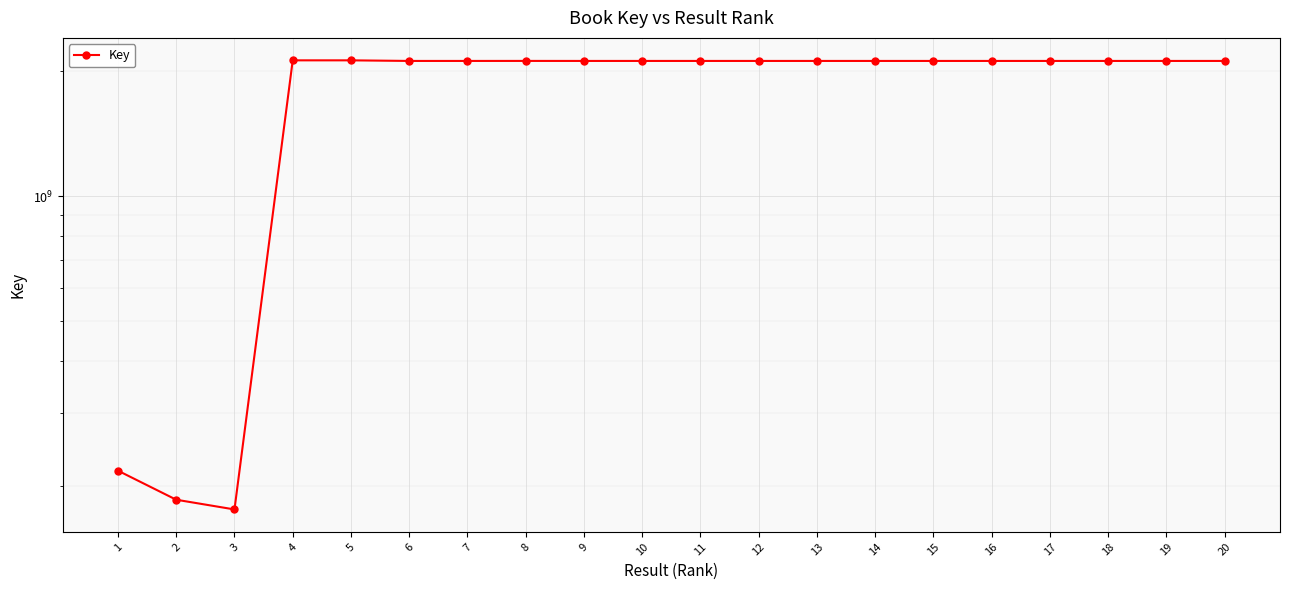

What is the average value?

1829787877